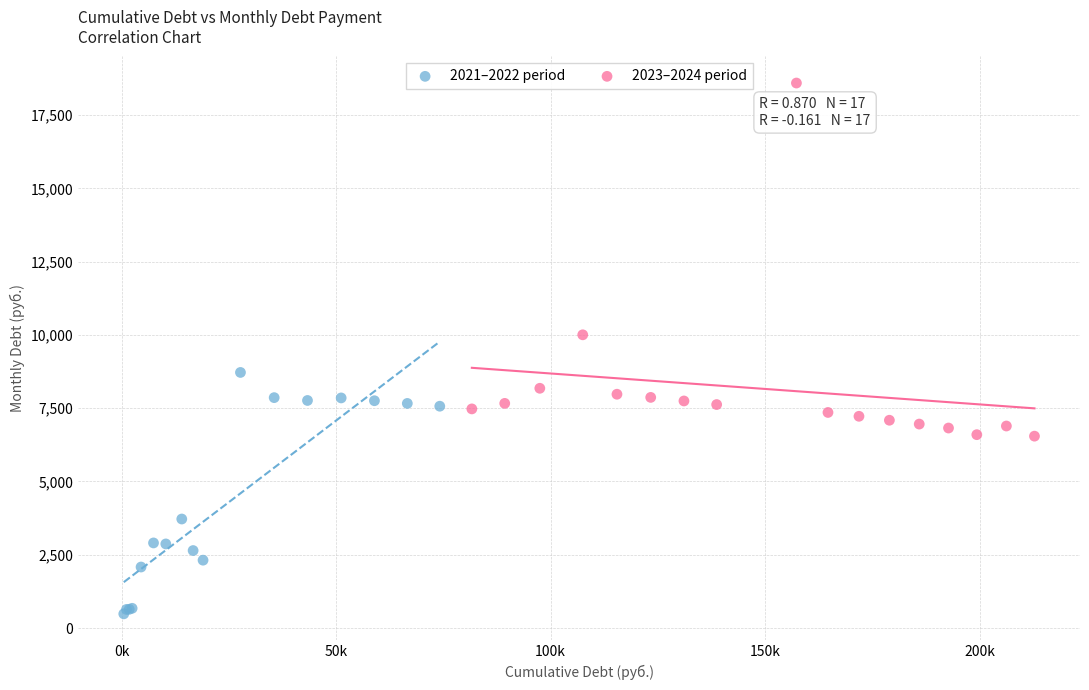

Which series contains the highest Y value?

2023–2024 period